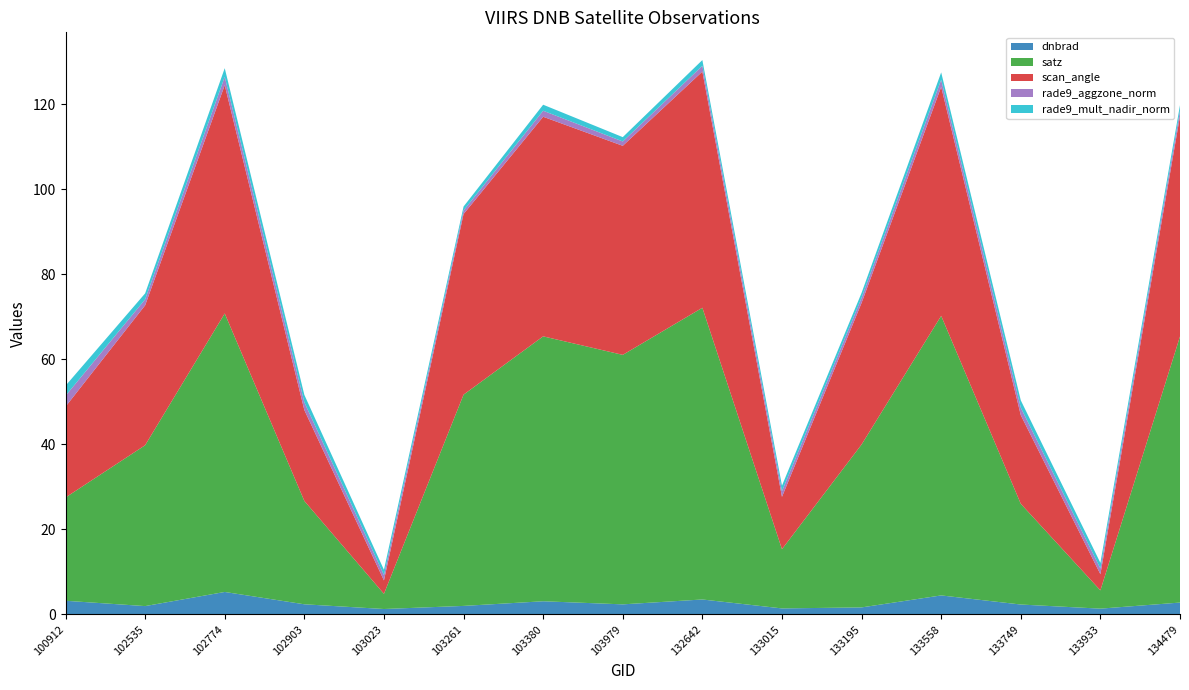

Reading right to left, extract all data points from this chart.

dnbrad: 2.8	1.3	2.3	4.4	1.6	1.4	3.5	2.3	3.1	2.0	1.2	2.4	5.3	1.9	3.2
satz: 62.6	4.3	23.7	65.8	38.3	13.9	68.7	58.7	62.4	49.7	3.6	24.3	65.6	37.9	24.3
scan_angle: 51.9	3.8	20.9	53.9	33.3	12.3	55.6	49.2	51.7	42.5	3.2	21.4	53.7	32.9	21.4
rade9_aggzone_norm: 1.3	1.3	1.8	1.7	1.2	1.3	1.4	1.0	1.4	0.8	1.2	1.8	2.0	1.4	2.5
rade9_mult_nadir_norm: 1.3	1.3	1.7	1.7	1.2	1.3	1.4	1.0	1.4	0.9	1.2	1.8	2.0	1.4	2.4